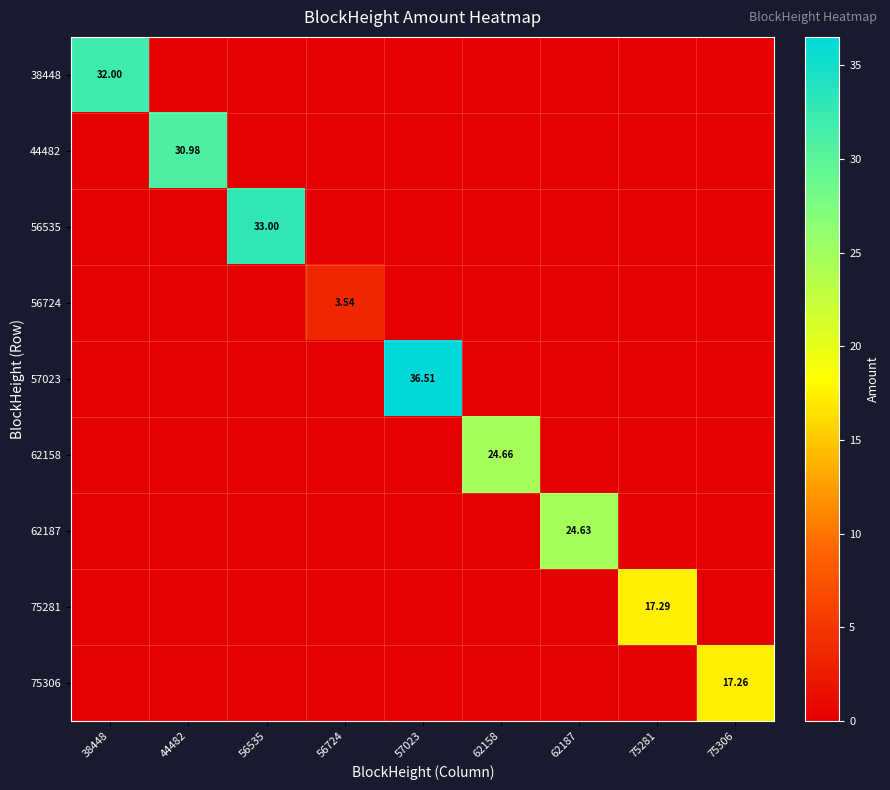

Which series has the largest total across all categories?

57023